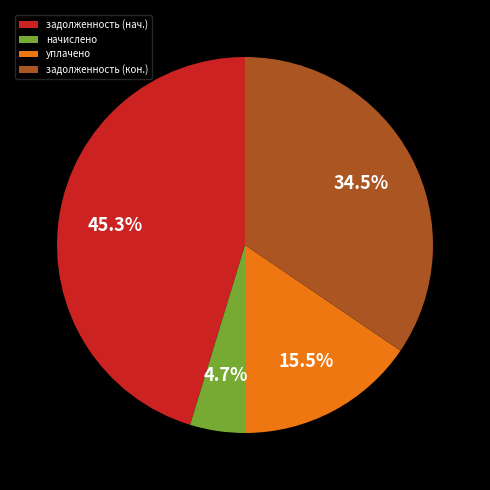

Combined, do задолженность (кон.) and задолженность (нач.) account for over 50%?

Yes